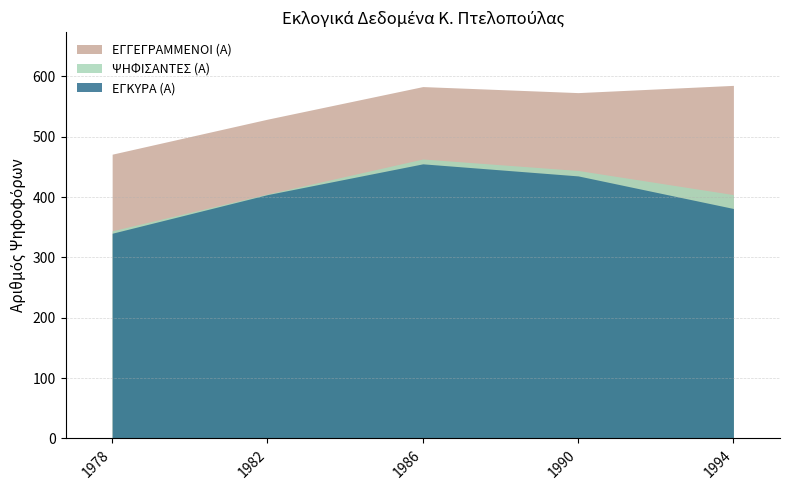

At which category does the chart reach its minimum across all series?

1978